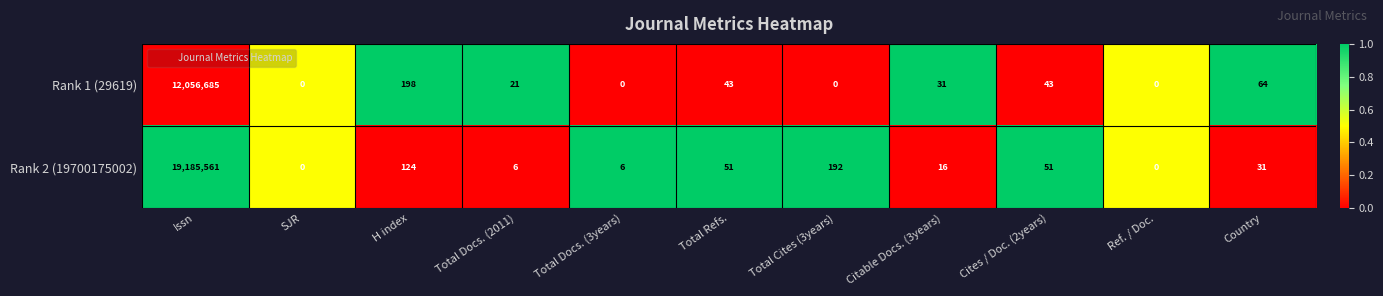

Between Total Refs. and Country, which series saw the biggest shift?

Rank 1 (29619)